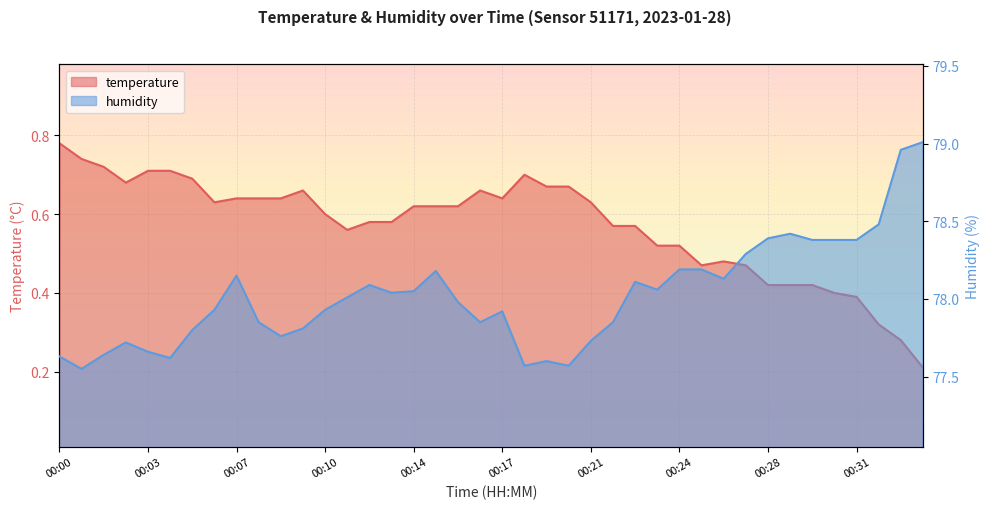

How many data points in humidity are less than 78?

20